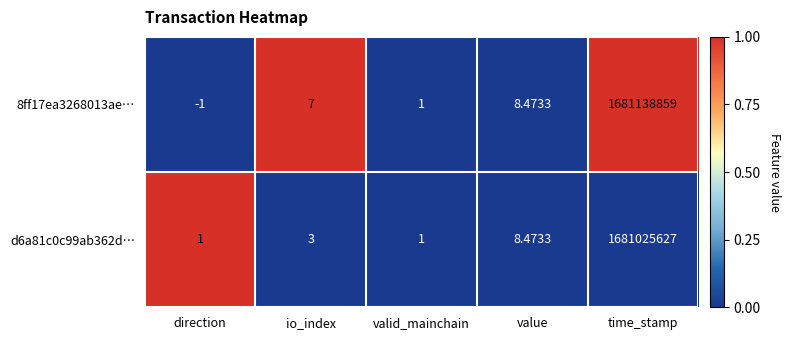

How many negative values does the 8ff17ea3268013ae… series have?

1